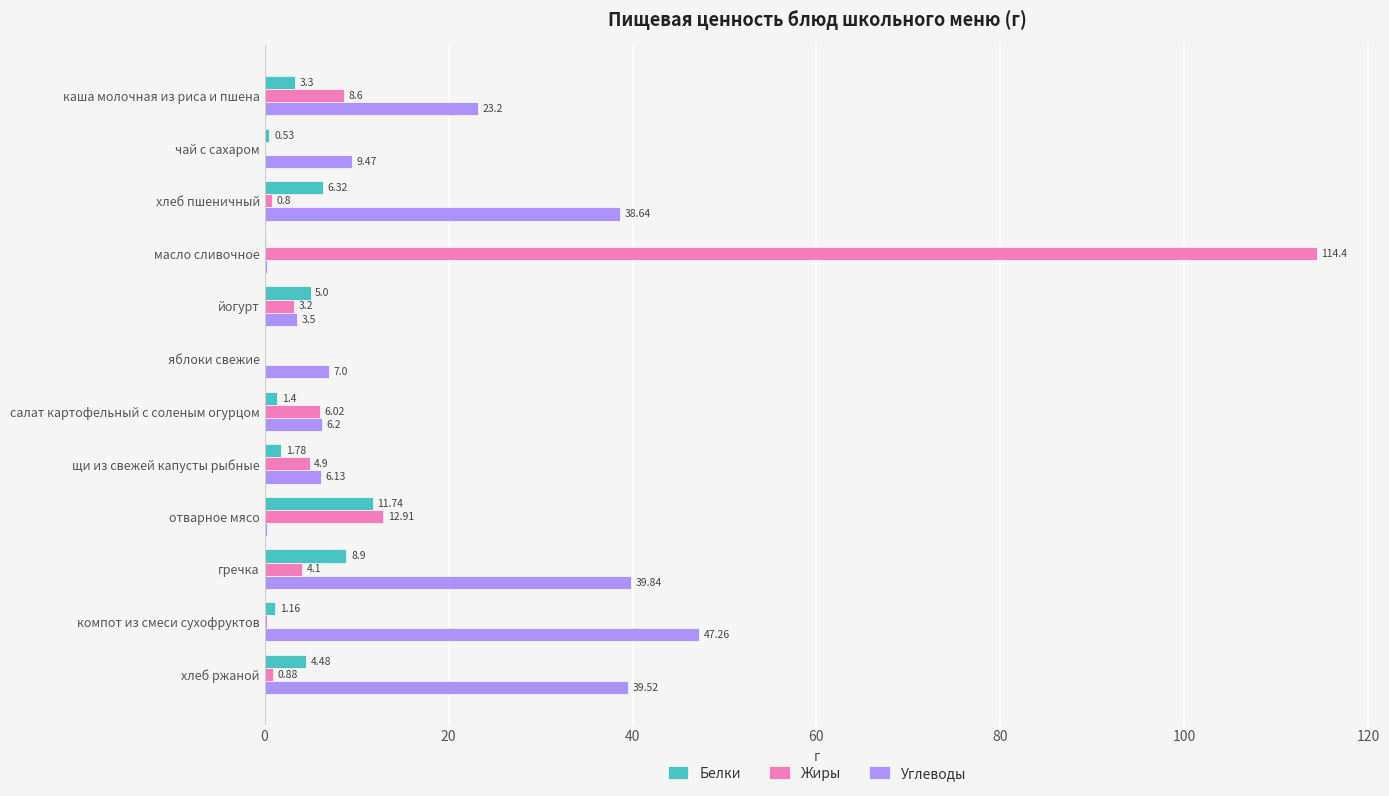

Which label corresponds to the largest value in the chart?

масло сливочное